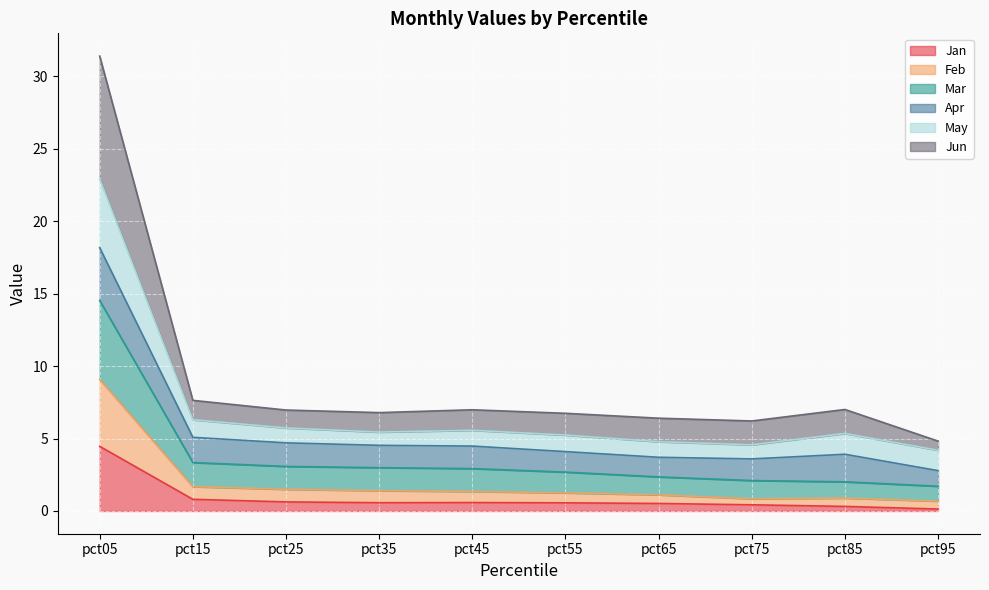

Which category has the highest value in the Jan series?

pct05